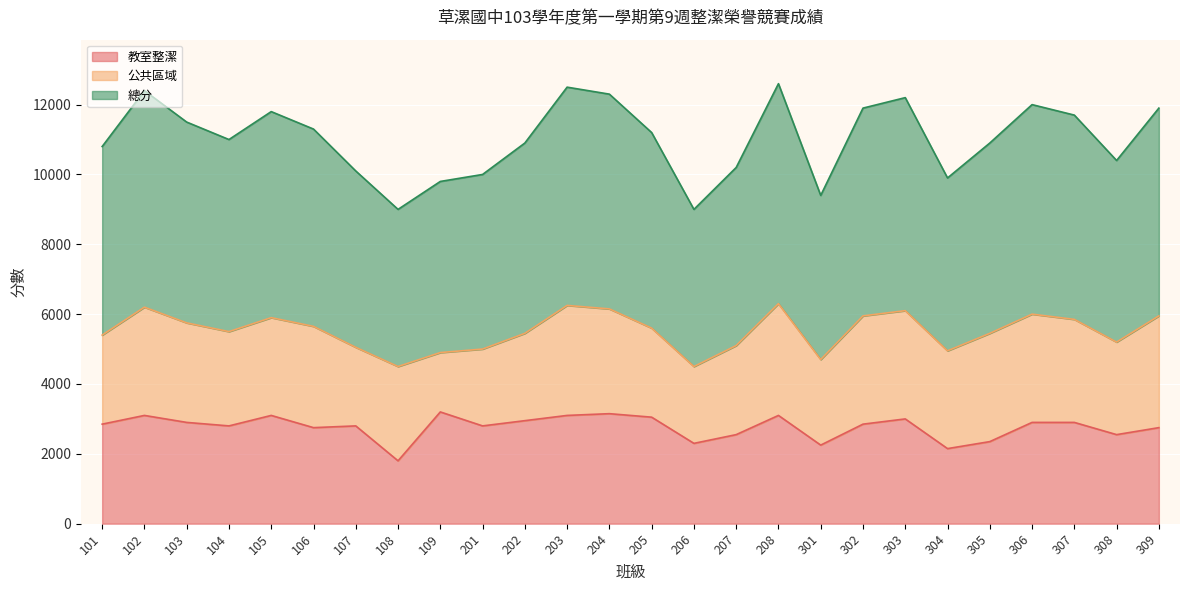

What is the average value of the 教室整潔 series?

2769